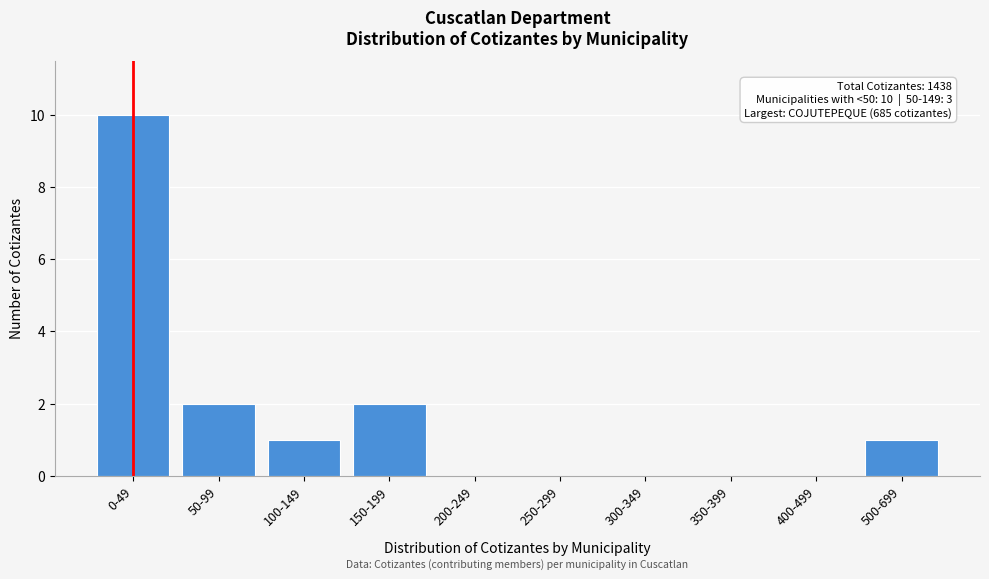

Reading left to right, list all the values displayed in this chart.

0-49=10	50-99=2	100-149=1	150-199=2	200-249=0	250-299=0	300-349=0	350-399=0	400-499=0	500-699=1